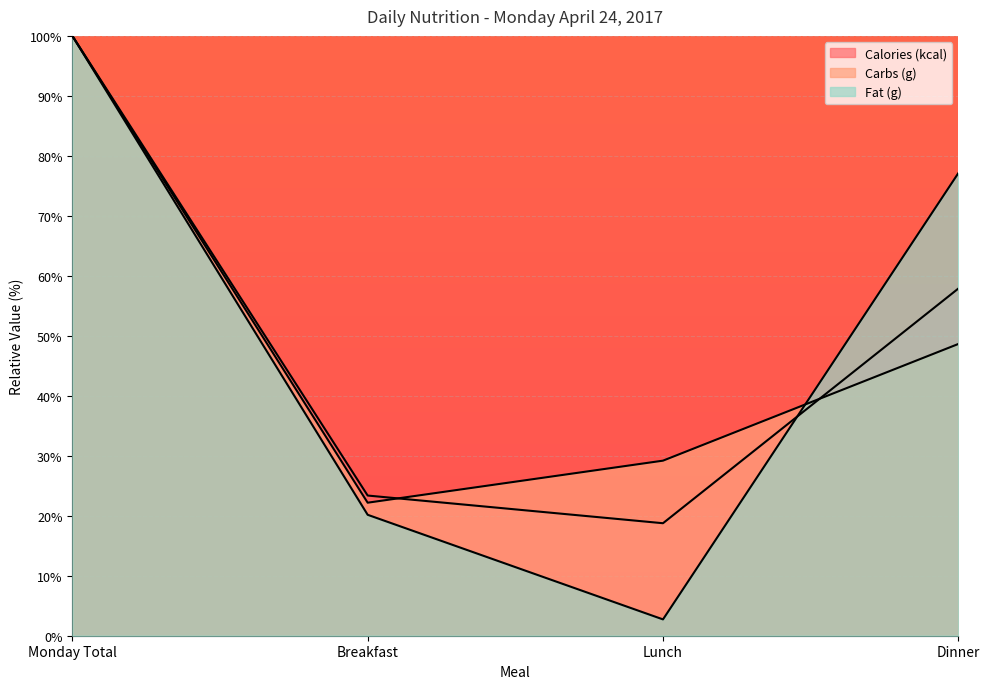

What is the label of the 4th point from the left?

Dinner